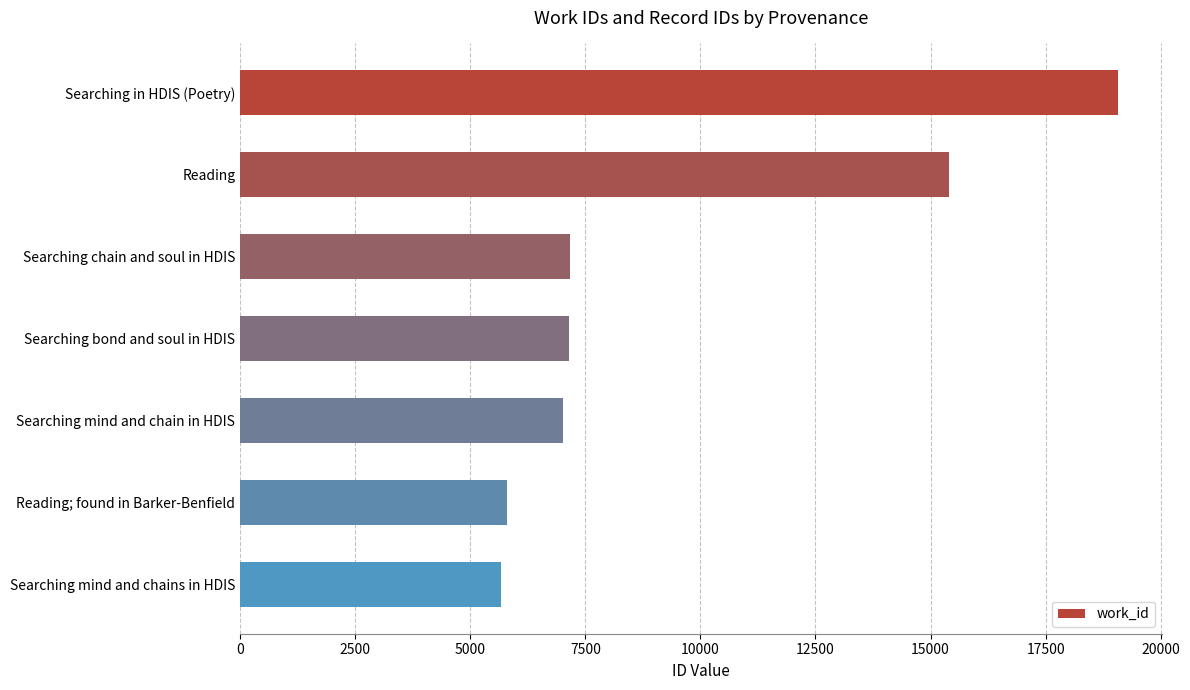

What is the value of the 7th bar from the top?

5658